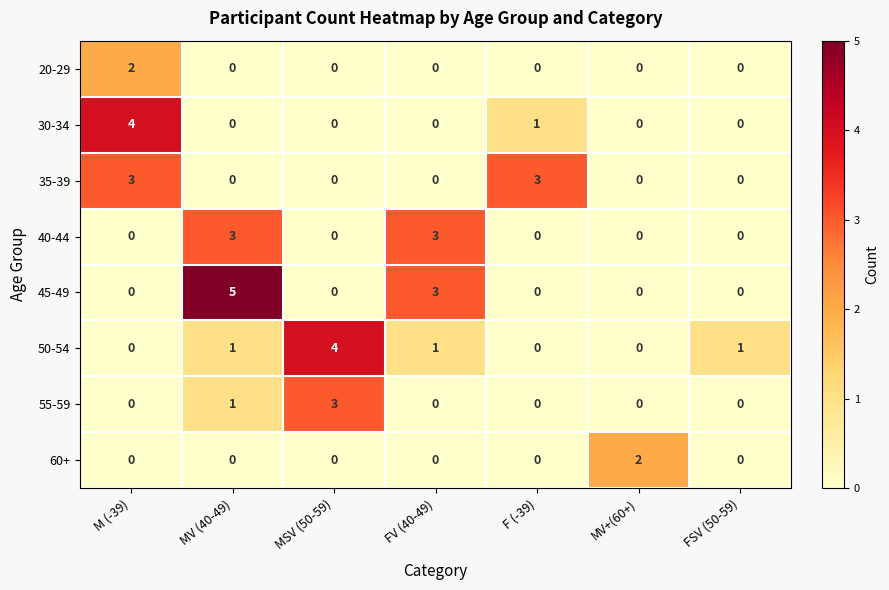

Which series has the widest spread of values?

45-49